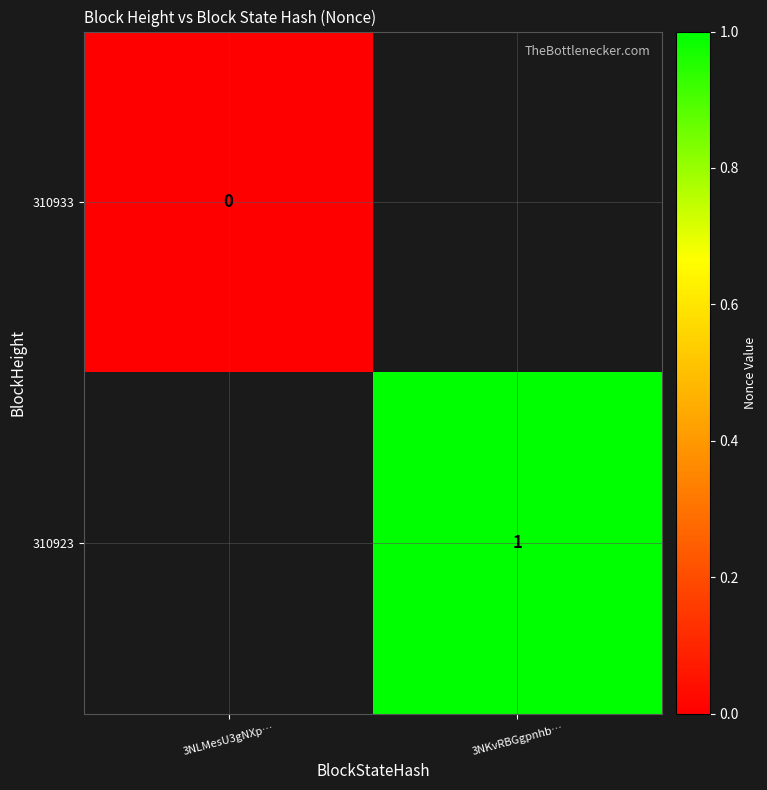

True or false: 310933 has a value of -1 at 3NKvRBGgpnhb….

True